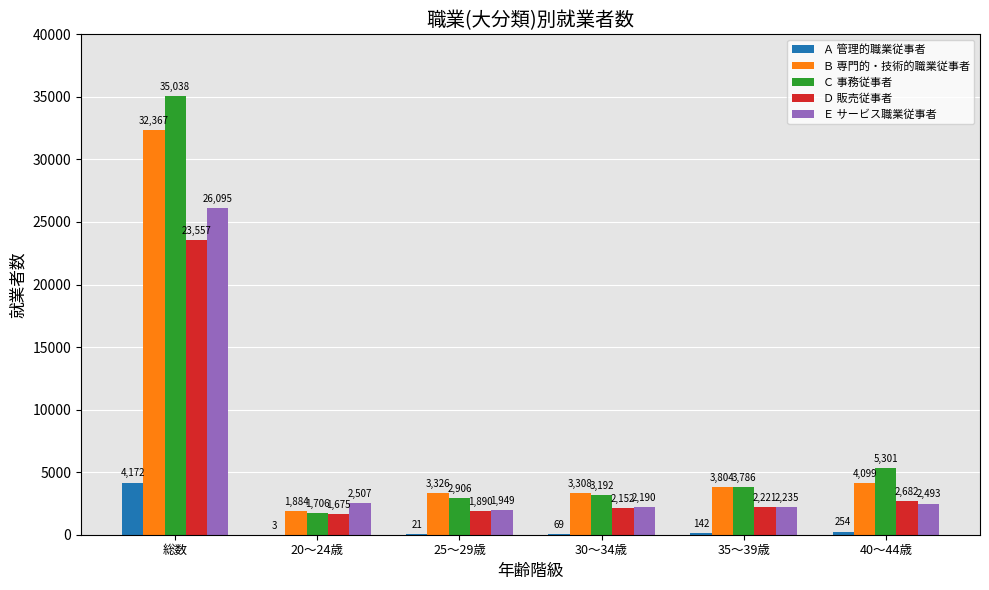

What is the difference between the Ｄ 販売従事者 values at 30～34歳 and 35～39歳?

69